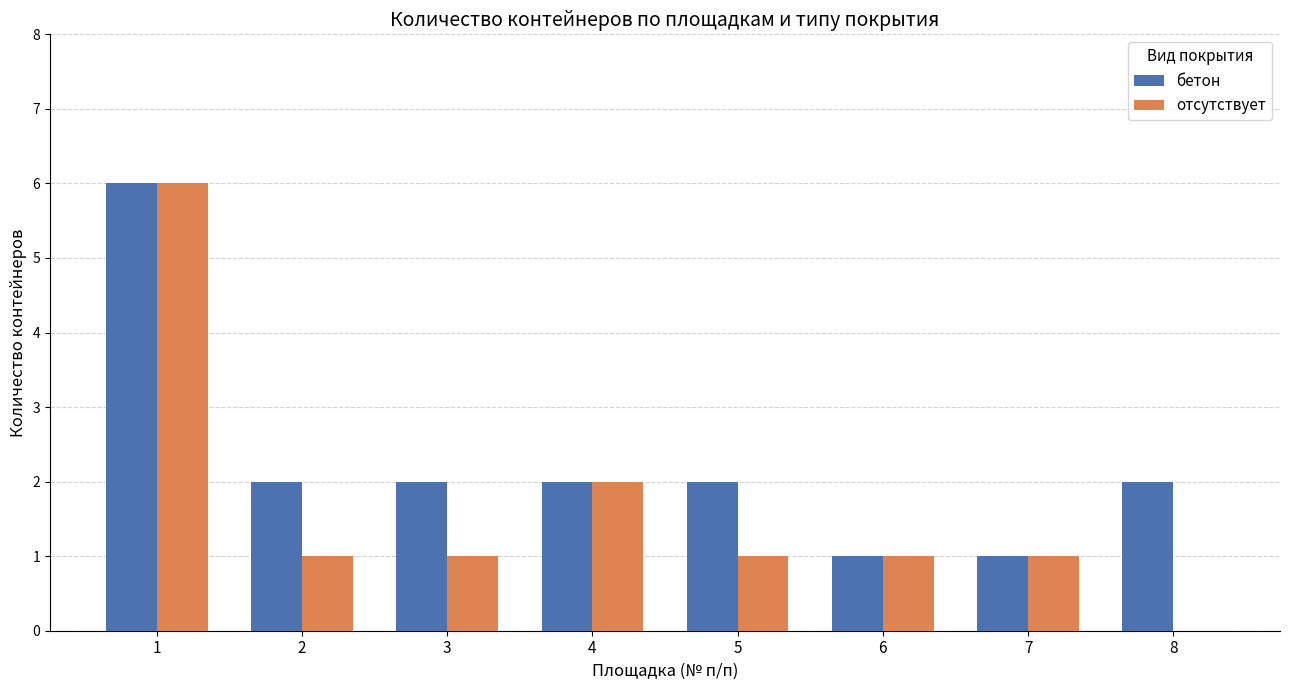

The бетон series shows 2 at 8. True or false?

True